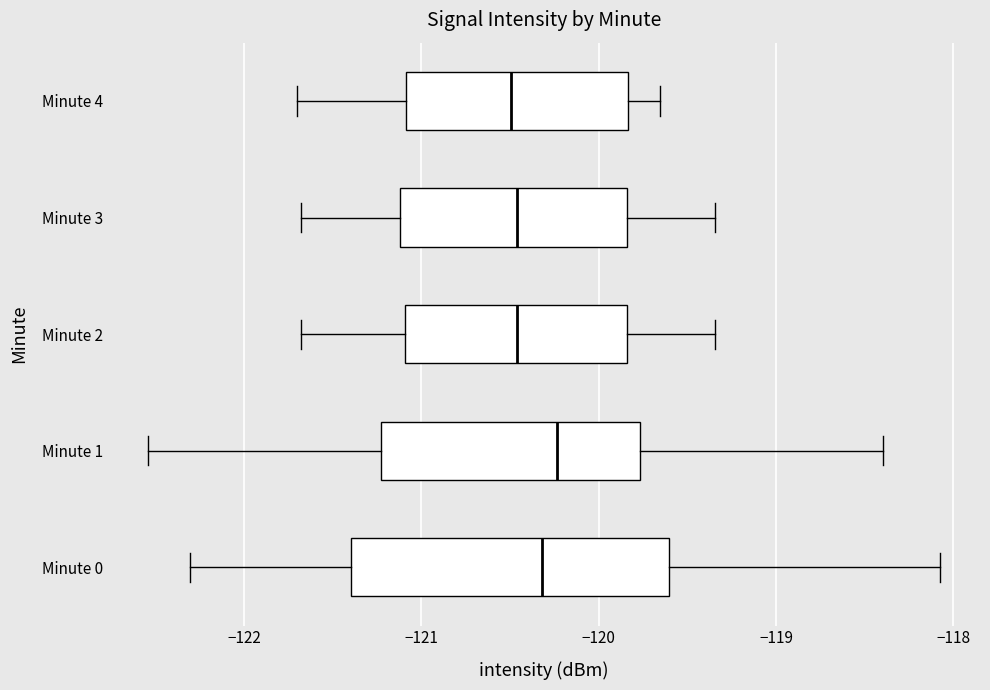

Reading bottom to top, read every box against the x-axis: the position of its median line, the range the box covers, and the ends of its whiskers. The values are not printed on the chart, so give them approximately, as read against the axis.

Minute 0: median -120.3, box -121.4 to -119.6, whiskers -122.3 to -118.1
Minute 1: median -120.2, box -121.2 to -119.8, whiskers -122.5 to -118.4
Minute 2: median -120.5, box -121.1 to -119.8, whiskers -121.7 to -119.3
Minute 3: median -120.5, box -121.1 to -119.8, whiskers -121.7 to -119.3
Minute 4: median -120.5, box -121.1 to -119.8, whiskers -121.7 to -119.7